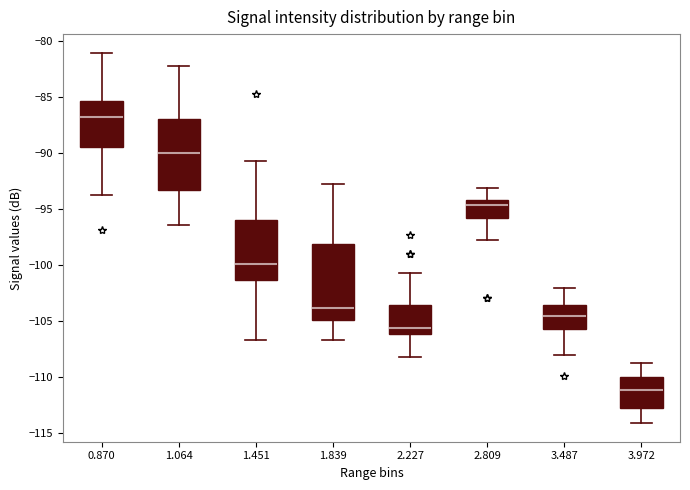

Reading left to right, transcribe this box plot: for each box, give where its median line is, the range the box spans, and where its two whiskers end, as read against the y-axis. The values are not printed on the chart, so give them approximately, as read against the axis.

0.870: median -86.5, box -89.5 to -85.5, whiskers -93.5 to -81.0
1.064: median -90.0, box -93.5 to -87.0, whiskers -96.5 to -82.0
1.451: median -100.0, box -101.5 to -96.0, whiskers -106.5 to -90.5
1.839: median -104.0, box -105.0 to -98.0, whiskers -106.5 to -92.5
2.227: median -105.5, box -106.0 to -103.5, whiskers -108.0 to -100.5
2.809: median -94.5, box -96.0 to -94.0, whiskers -97.5 to -93.0
3.487: median -104.5, box -105.5 to -103.5, whiskers -108.0 to -102.0
3.972: median -111.0, box -112.5 to -110.0, whiskers -114.0 to -108.5